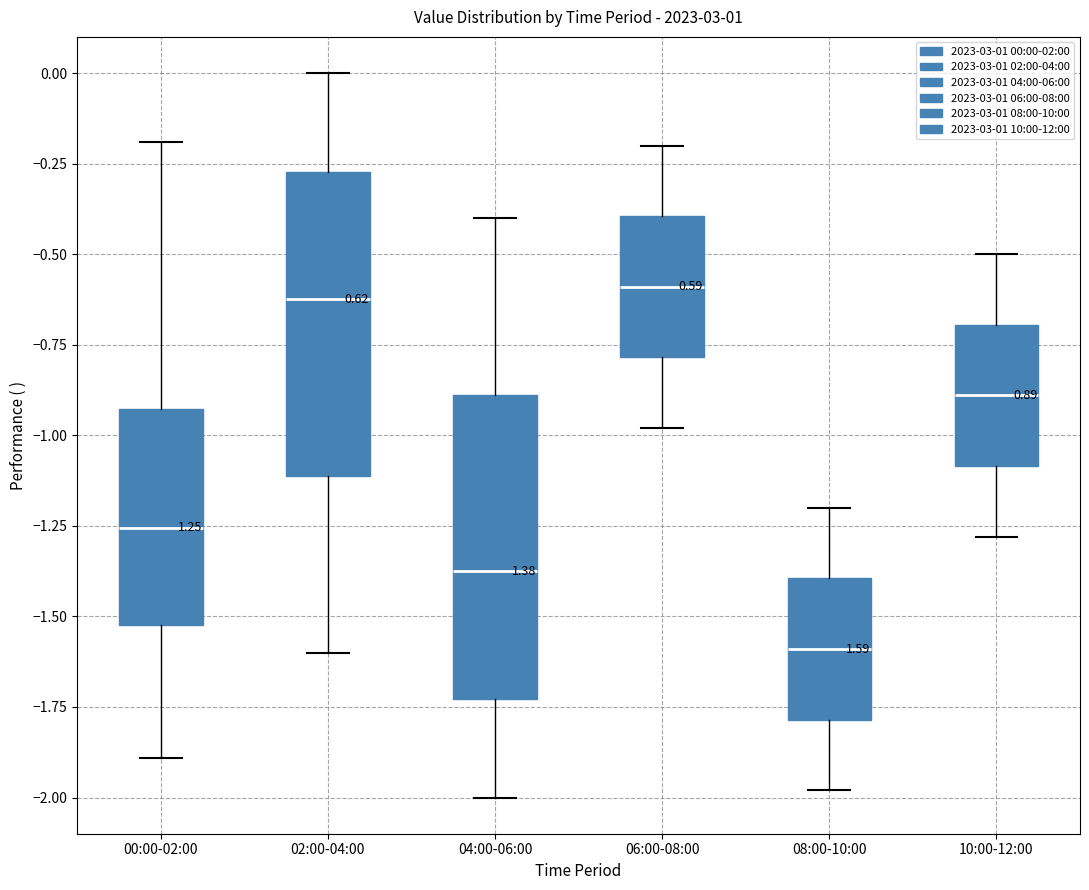

Reading left to right, read every box against the y-axis: the position of its median line, the range the box covers, and the ends of its whiskers. The values are not printed on the chart, so give them approximately, as read against the axis.

00:00-02:00: median -1.25, box -1.50 to -0.95, whiskers -1.90 to -0.20
02:00-04:00: median -0.60, box -1.10 to -0.25, whiskers -1.60 to 0.00
04:00-06:00: median -1.35, box -1.75 to -0.90, whiskers -2.00 to -0.40
06:00-08:00: median -0.60, box -0.80 to -0.40, whiskers -1.00 to -0.20
08:00-10:00: median -1.60, box -1.80 to -1.40, whiskers -2.00 to -1.20
10:00-12:00: median -0.90, box -1.10 to -0.70, whiskers -1.30 to -0.50